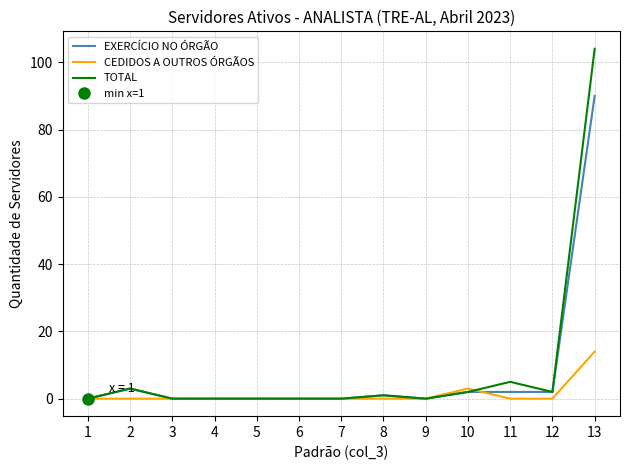

True or false: EXERCÍCIO NO ÓRGÃO and CEDIDOS A OUTROS ÓRGÃOS intersect in this chart.

True